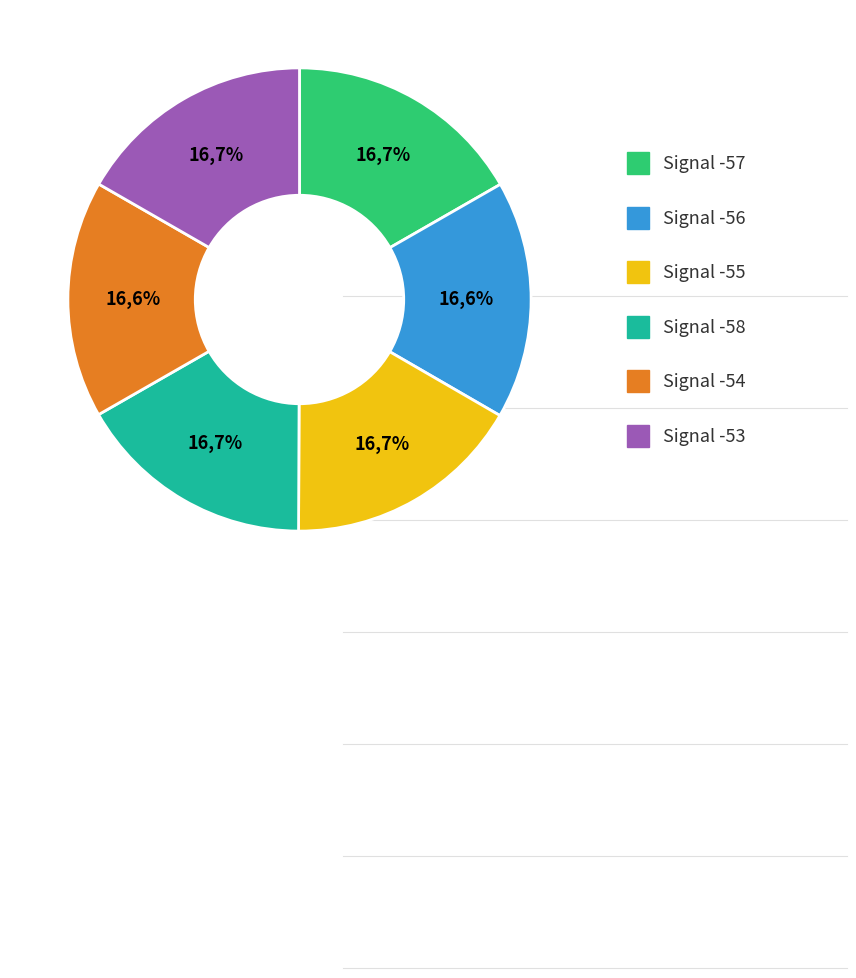

Which slice is the largest?

Signal -57